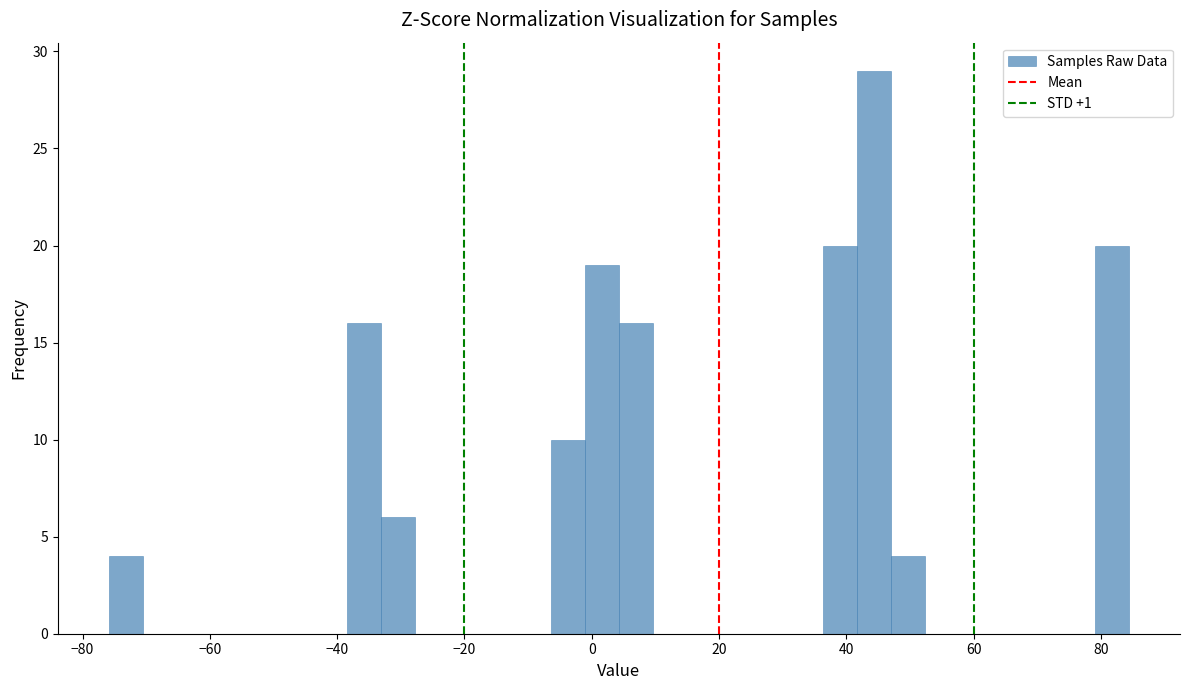

Around what value on the x-axis is the tallest bar? Give the approximate position of its centre, as read against the axis.

44